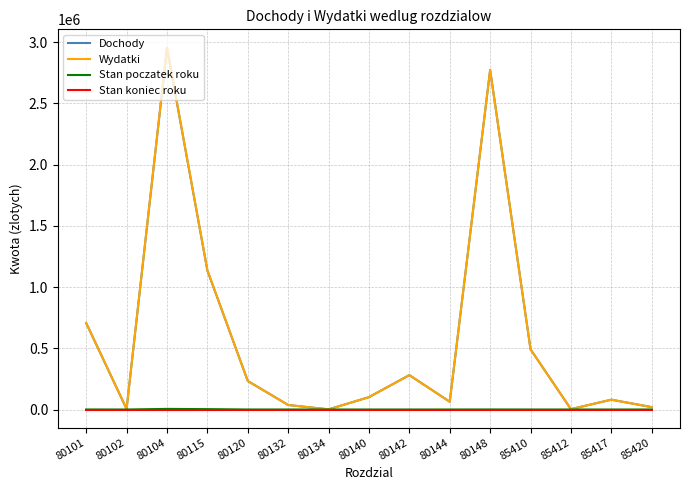

At which category does the chart reach its peak across all series?

80104